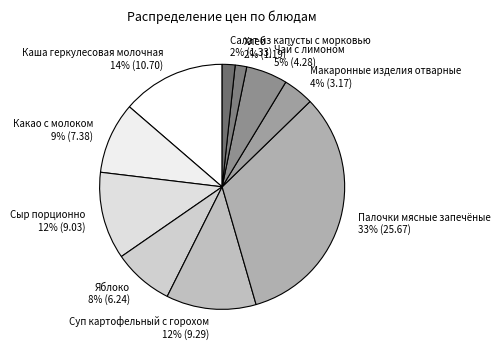

Do Салат из капусты с морковью 2% (1.33) and Каша геркулесовая молочная 14% (10.70) together represent more than half of the pie?

No